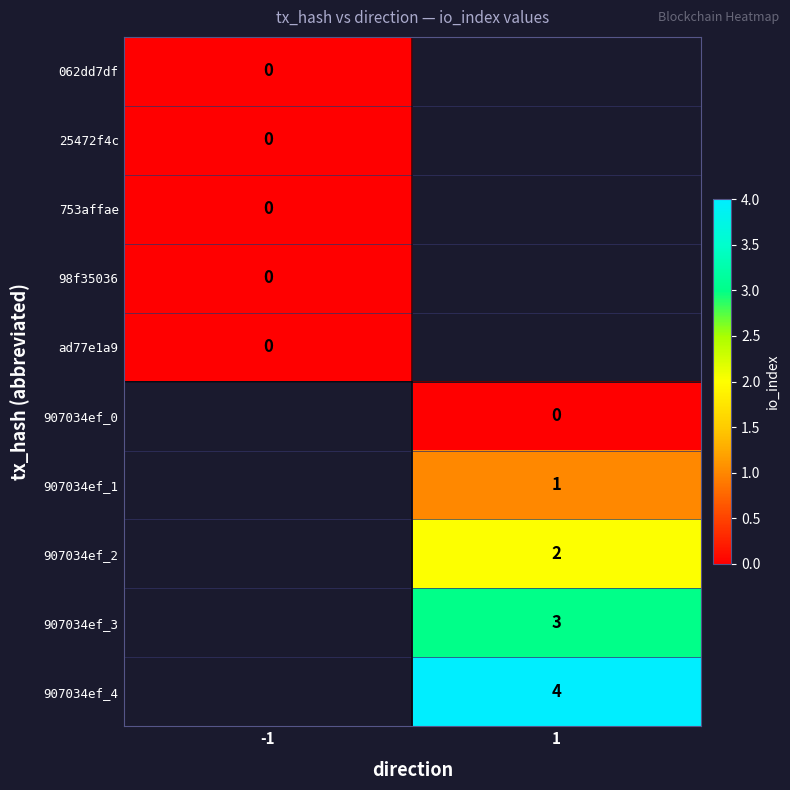

Which category has the lowest value across all series?

-1